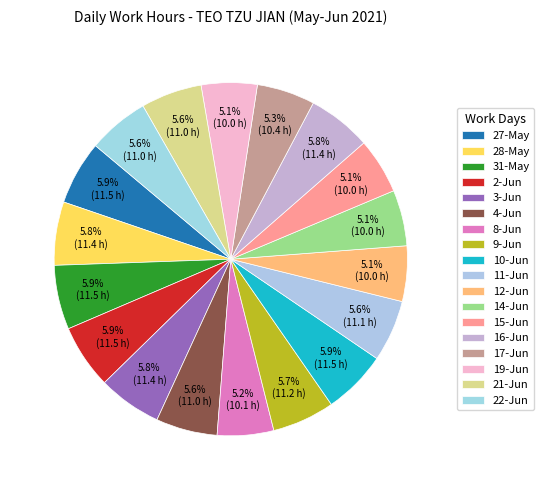

Count the number of slices in the pie.

18